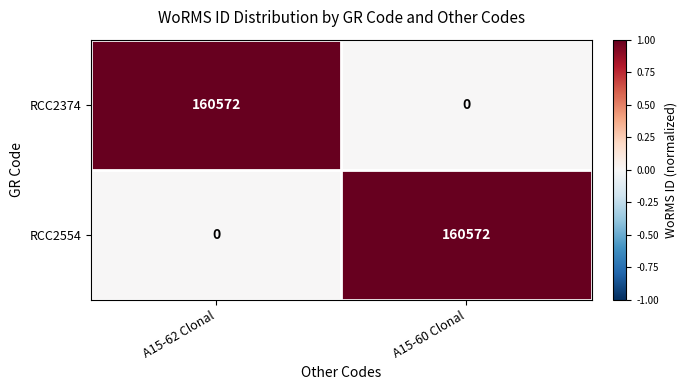

What is the difference between the RCC2374 values at A15-60 Clonal and A15-62 Clonal?

160572